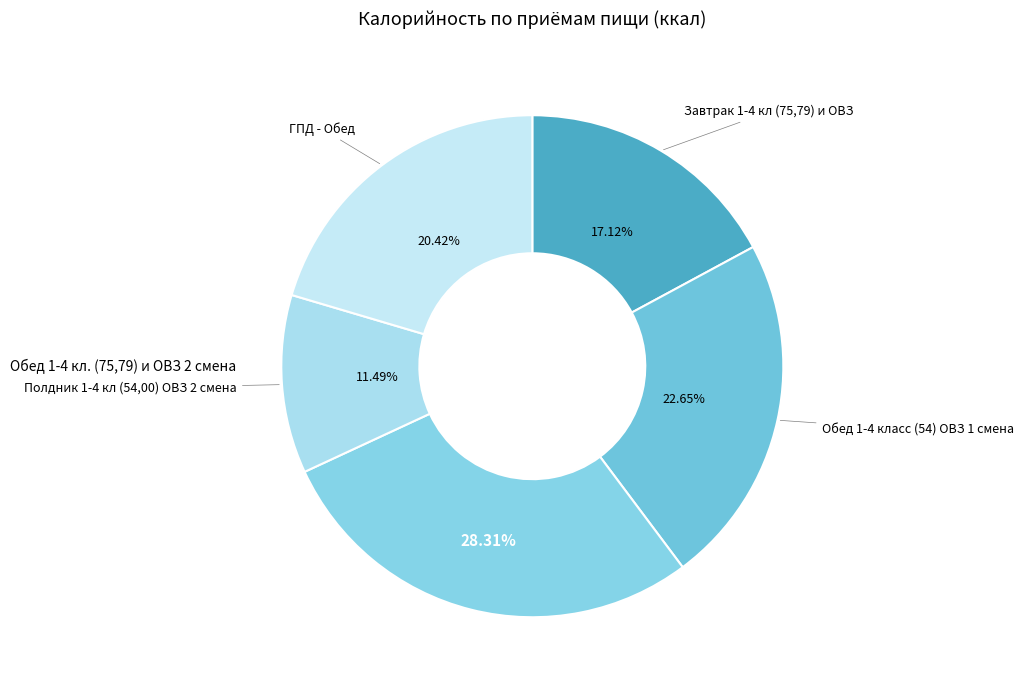

Which category has the biggest portion of the pie?

Обед 1-4 кл. (75,79) и ОВЗ 2 смена